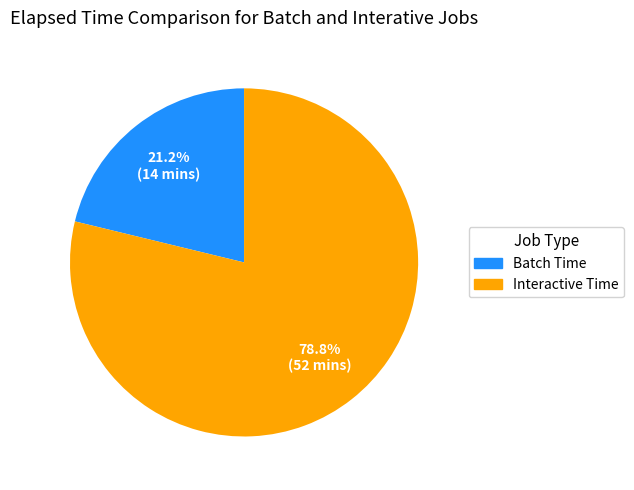

Is there any slice that represents more than half of the pie?

Yes